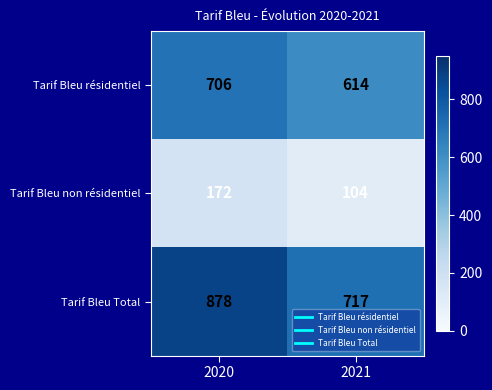

At which category is the sum across all series the highest?

2020